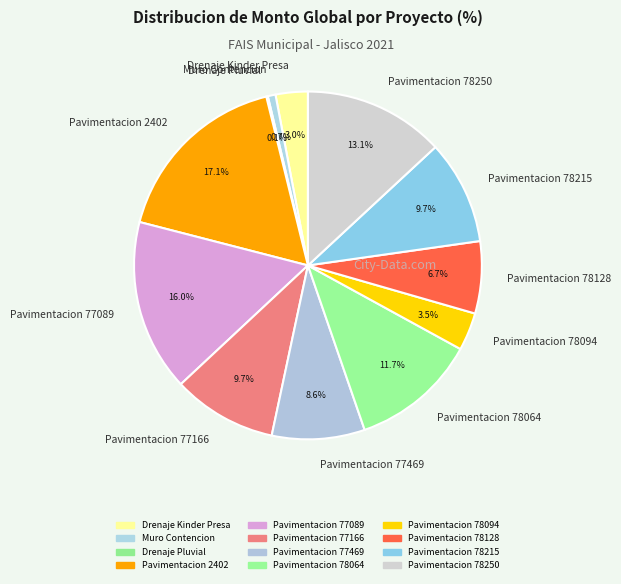

Between Pavimentacion 78250 and Pavimentacion 77166, which is larger?

Pavimentacion 78250